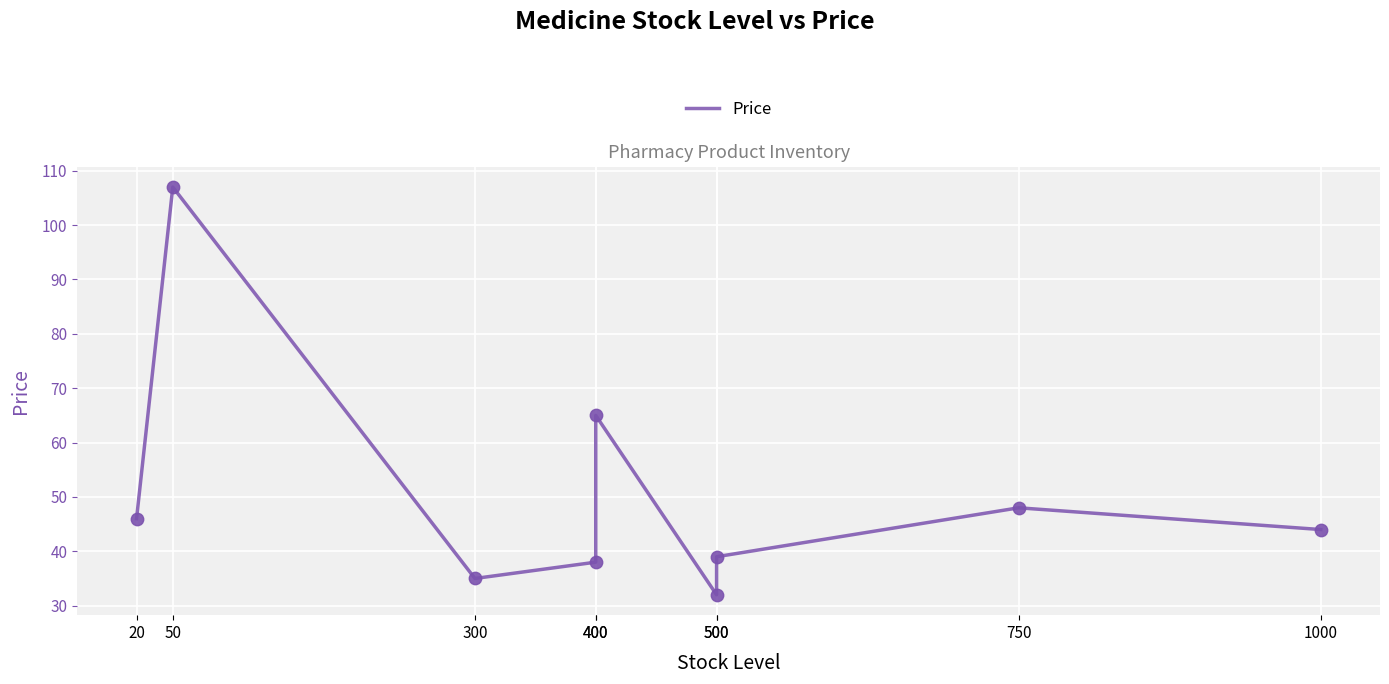

What is the ratio of the value at 500 to the value at 400?

0.5